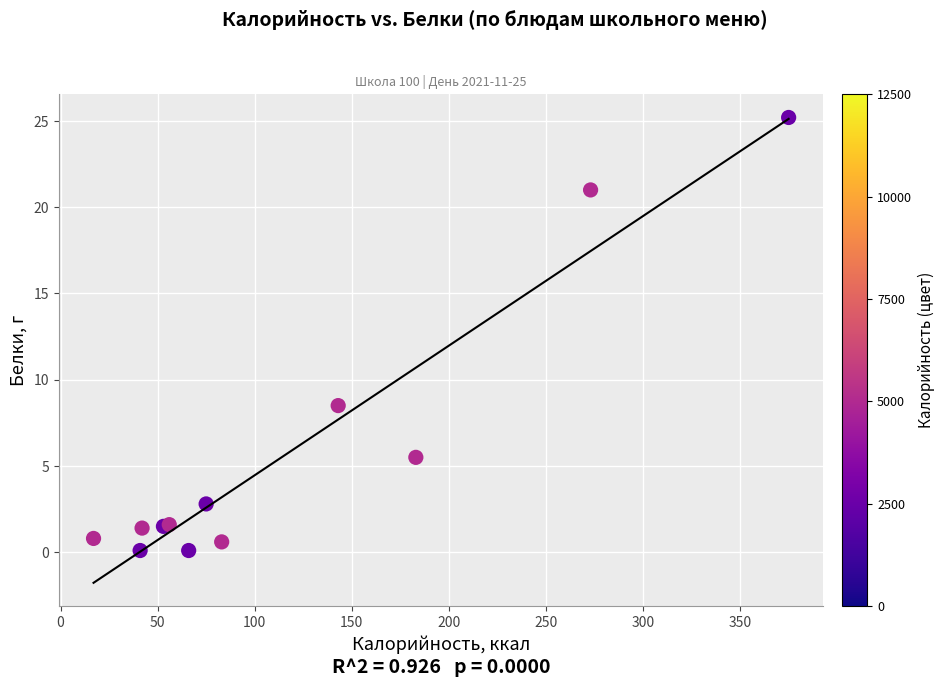

What Y value in the scatter plot is closest to 12?

8.5